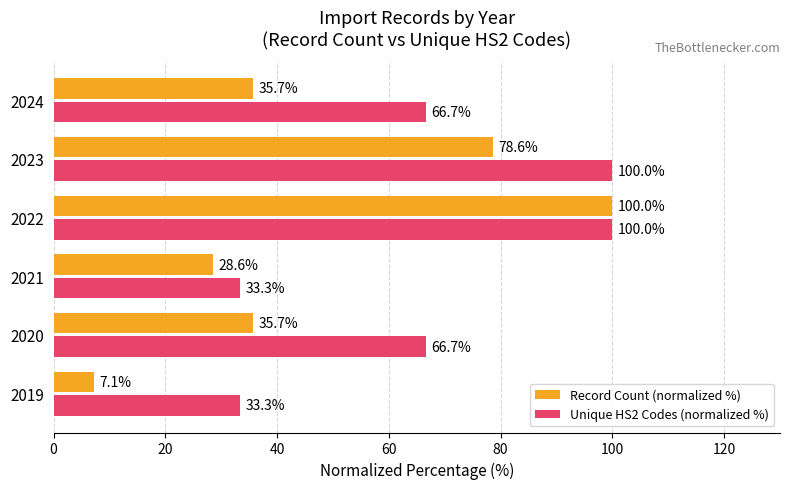

Is the value of Unique HS2 Codes (normalized %) at 2020 greater than the value of Record Count (normalized %) at 2021?

Yes